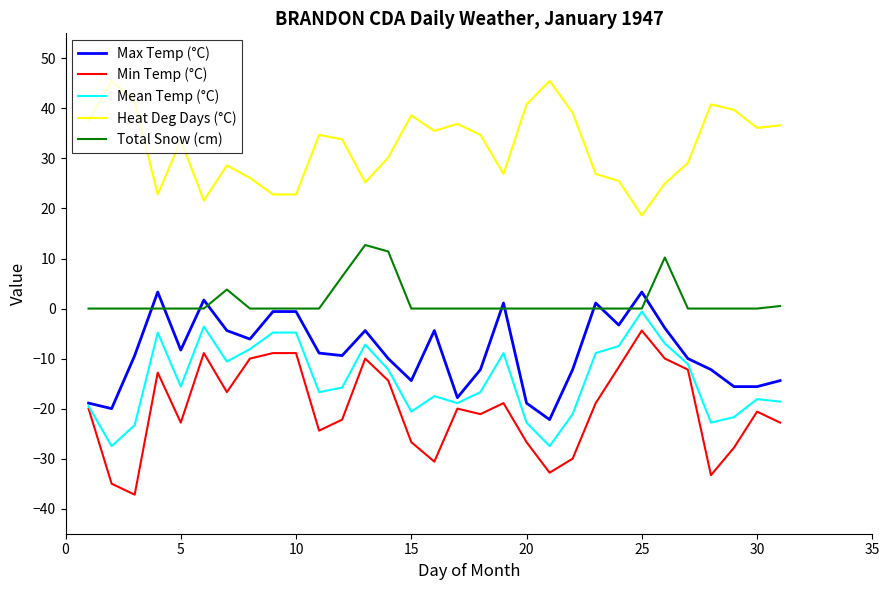

What is the greatest value displayed?

45.5